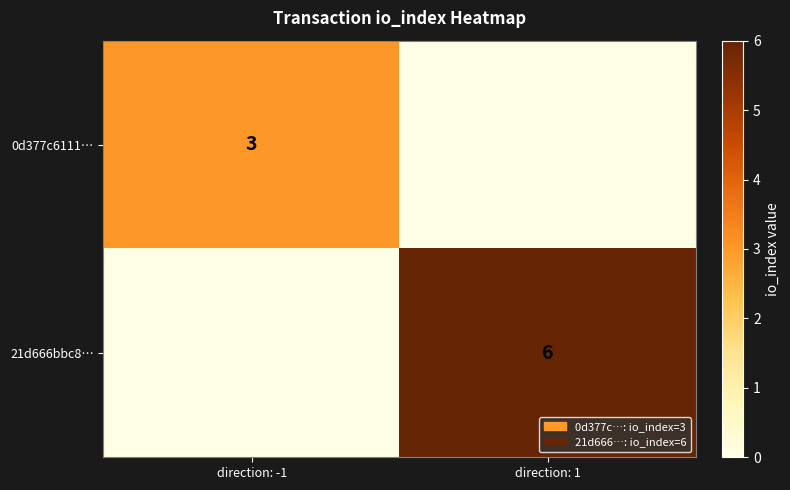

Is the value of 21d666bbc8… at direction: 1 greater than the value of 0d377c6111… at direction: -1?

Yes